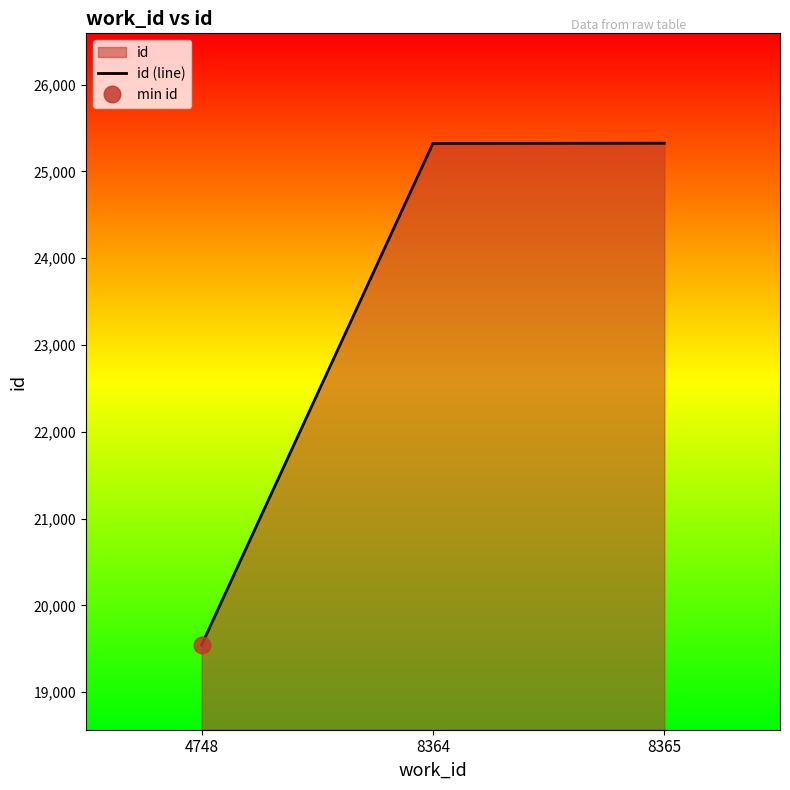

What is the maximum value shown in the chart?

25325